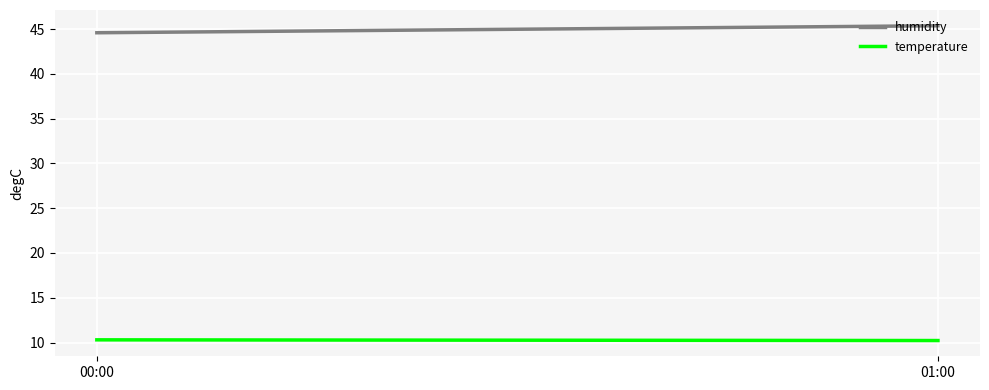

What is the average value of the humidity series?

45.0